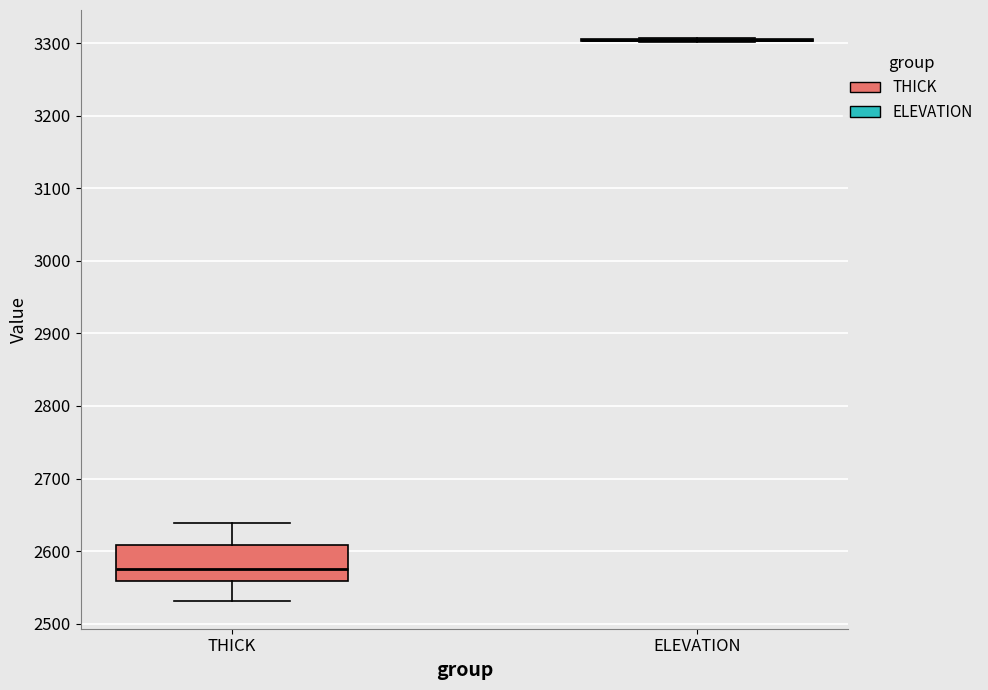

Which box is the tallest, from its lower edge to its upper edge?

THICK